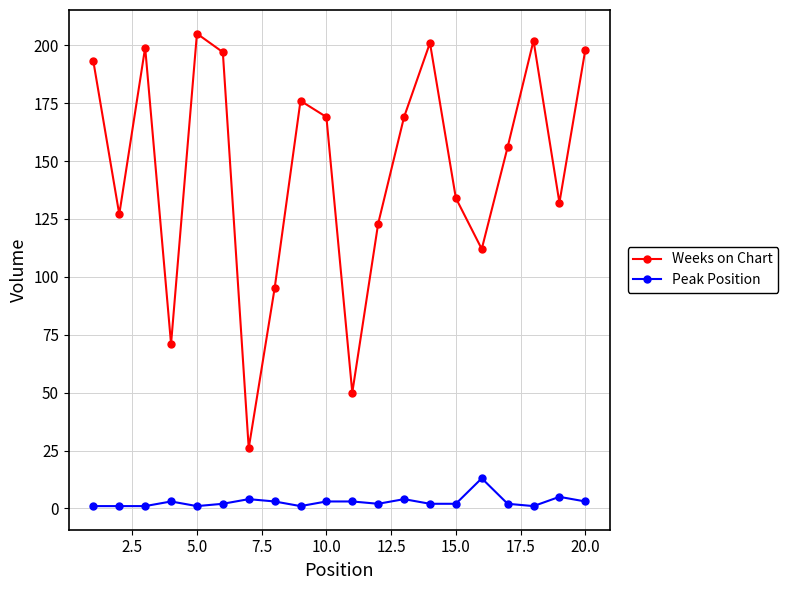

True or false: Peak Position has more than 0 points higher than both neighbors.

True